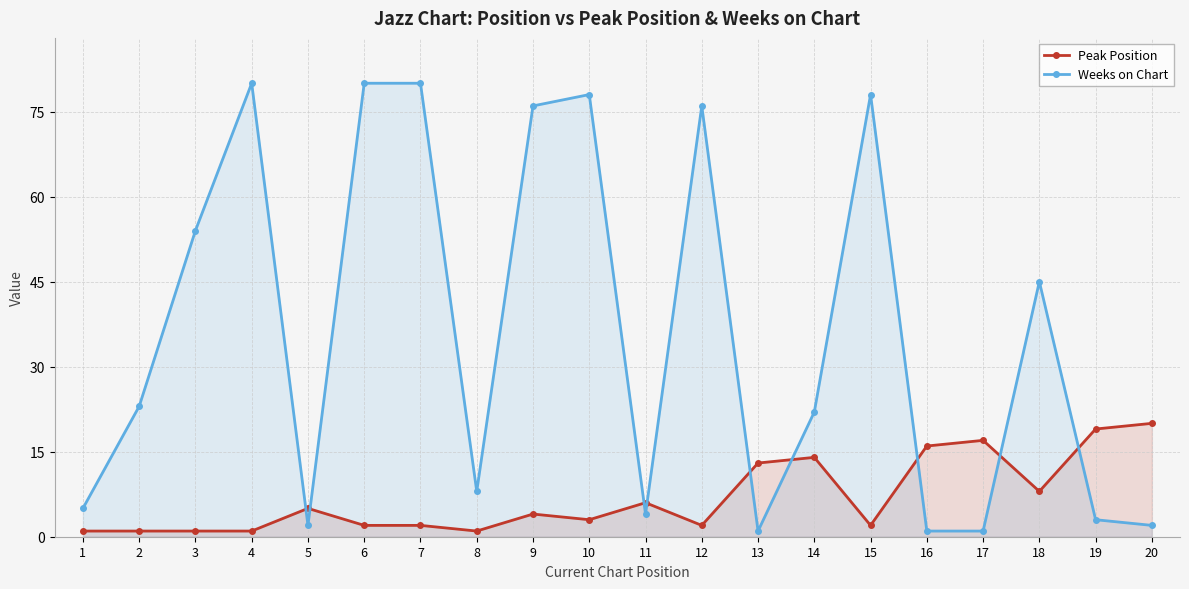

What is the value of the Peak Position point at the 1st from the left?

1